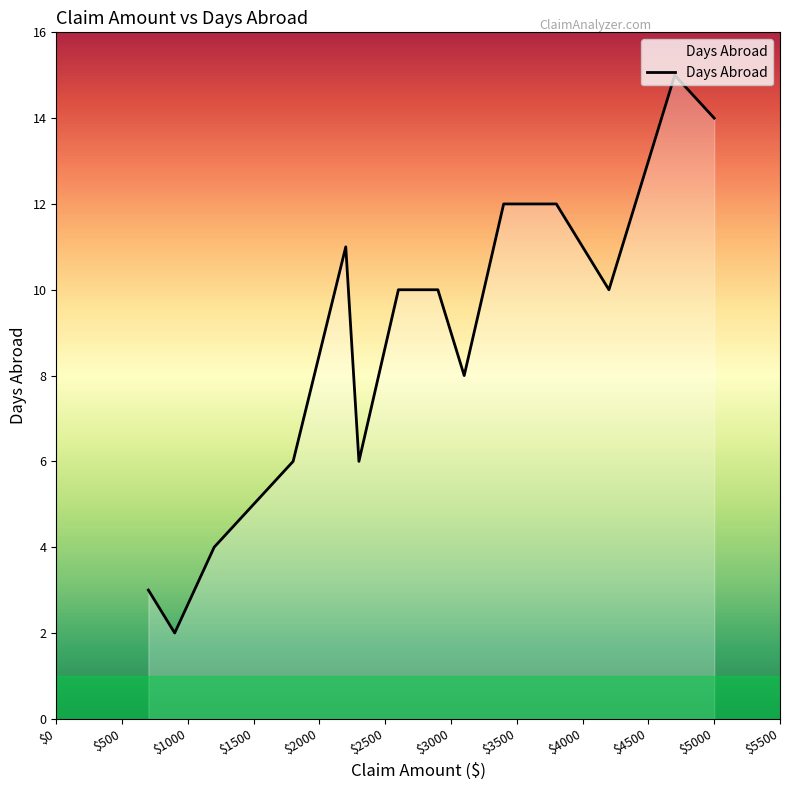

What is the maximum value shown in the chart?

15